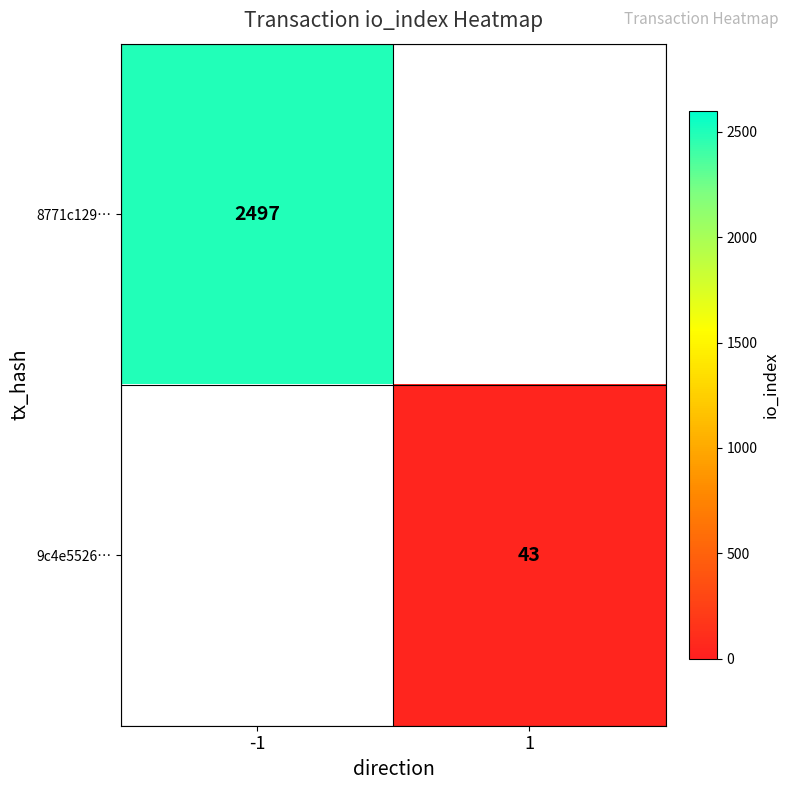

True or false: 8771c129… has a value of 1297 at -1.

False